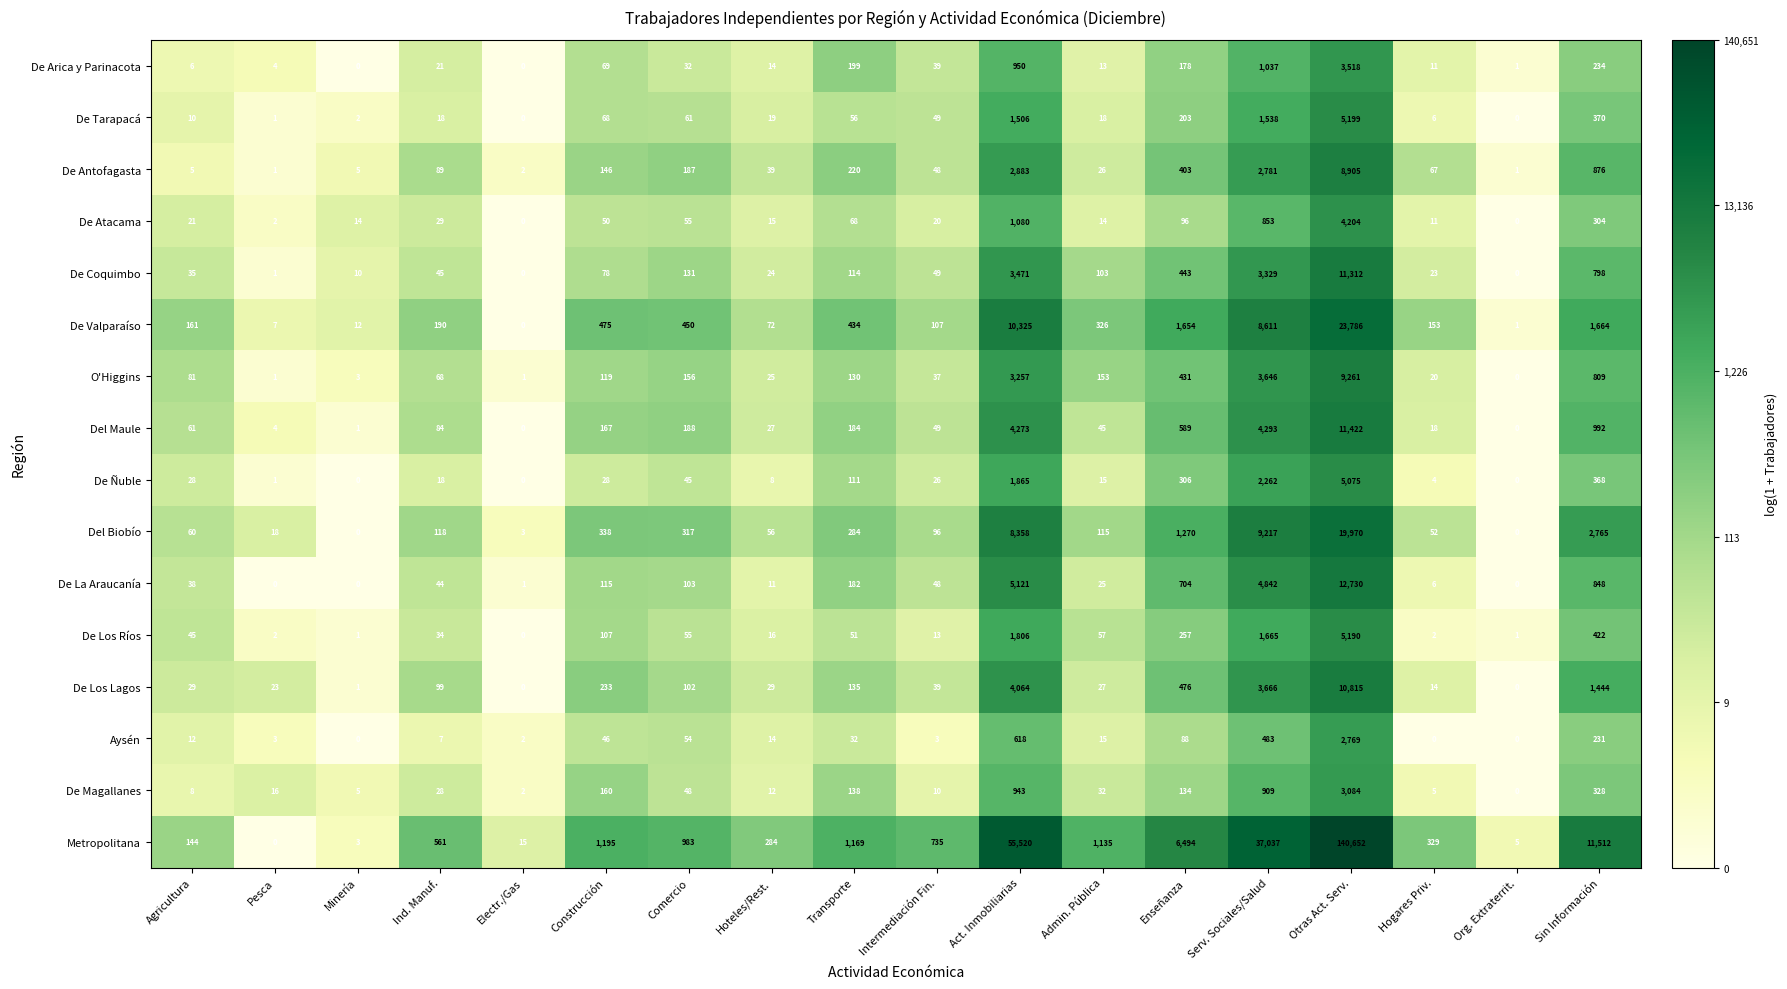

Rank the series by their maximum value, from highest to lowest.

Metropolitana, De Valparaíso, Del Biobío, De La Araucanía, Del Maule, De Coquimbo, De Los Lagos, O'Higgins, De Antofagasta, De Tarapacá, De Los Ríos, De Ñuble, De Atacama, De Arica y Parinacota, De Magallanes, Aysén